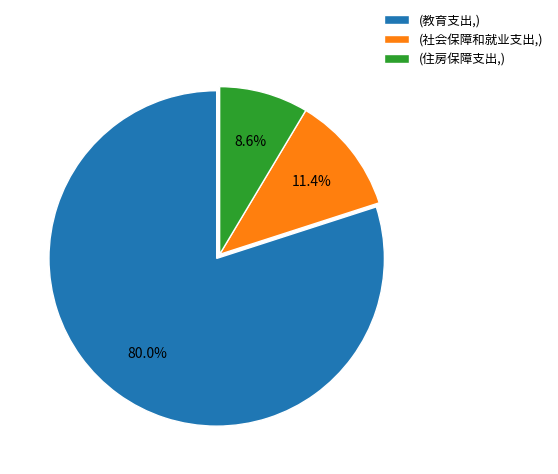

To the nearest percent, what is the average slice percentage?

33%